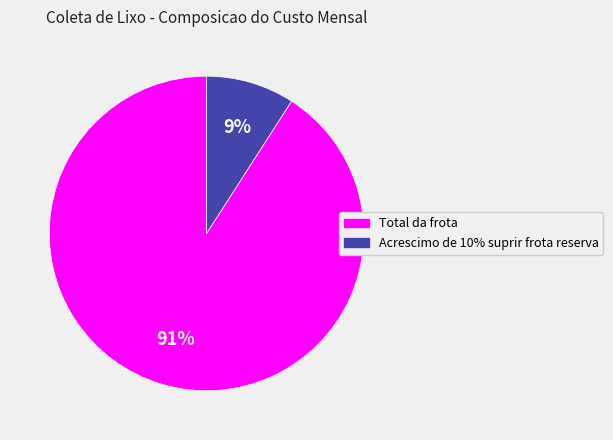

Is the sum of Acrescimo de 10% suprir frota reserva and Total da frota greater than half?

Yes